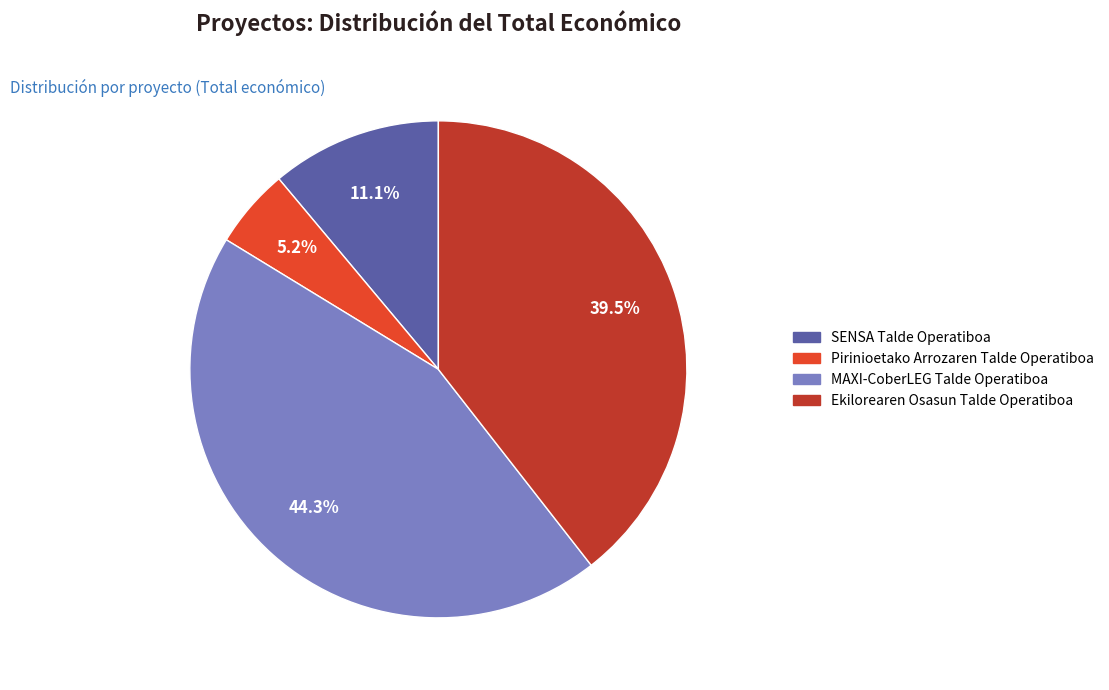

Between MAXI-CoberLEG Talde Operatiboa and Pirinioetako Arrozaren Talde Operatiboa, which is larger?

MAXI-CoberLEG Talde Operatiboa